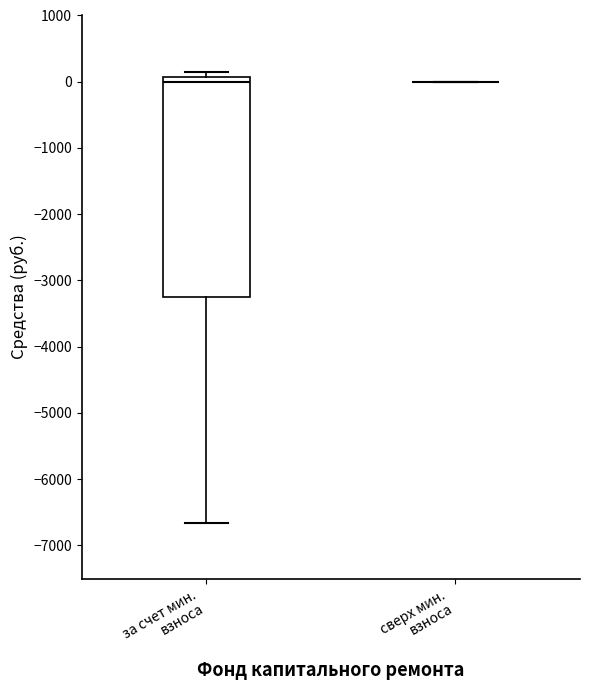

Which box is the tallest, from its lower edge to its upper edge?

за счет мин. взноса